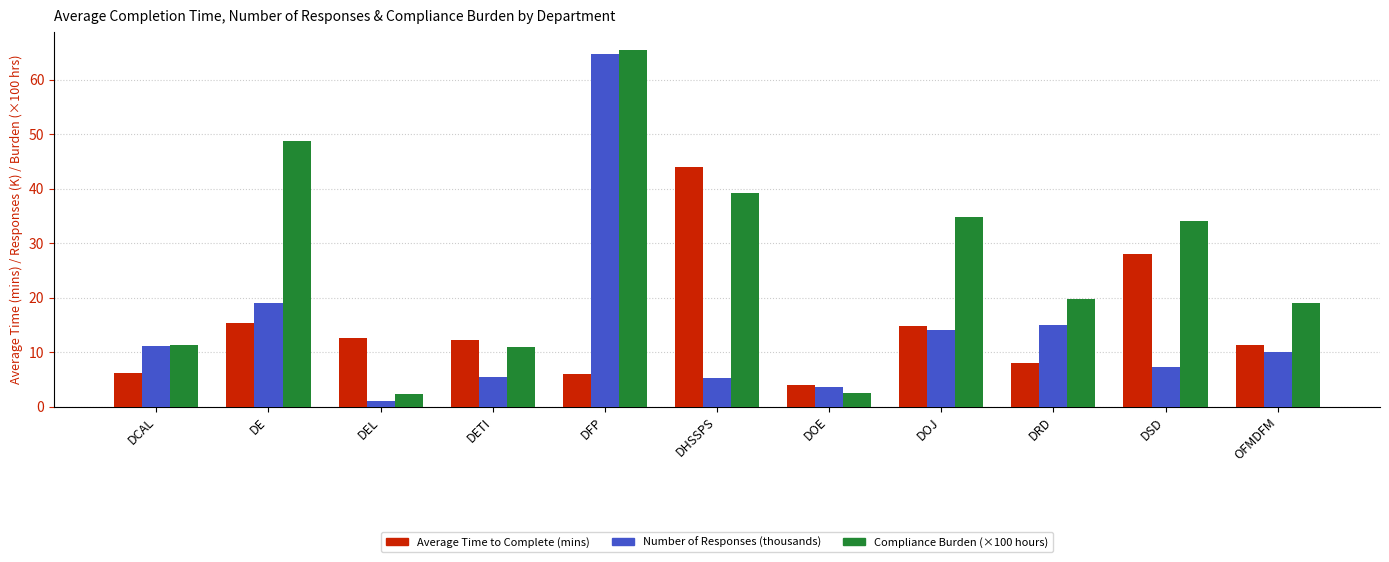

Where is Number of Responses (thousands) nearest to the value 32?

DE